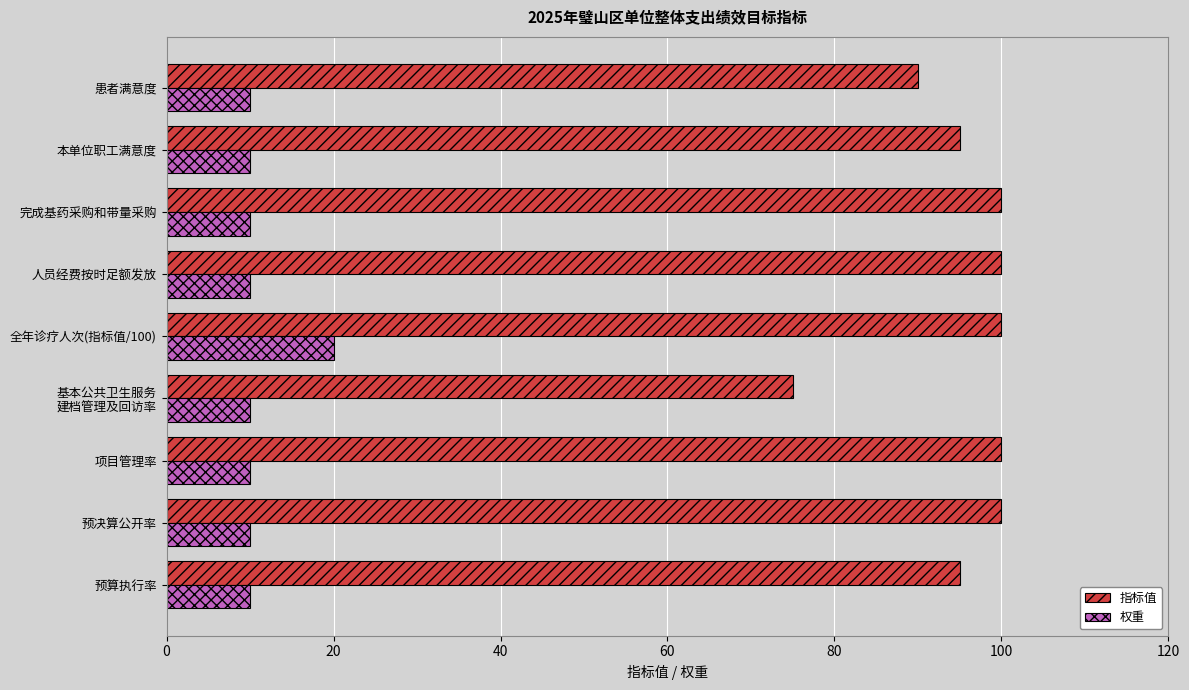

What is the maximum value shown in the chart?

100